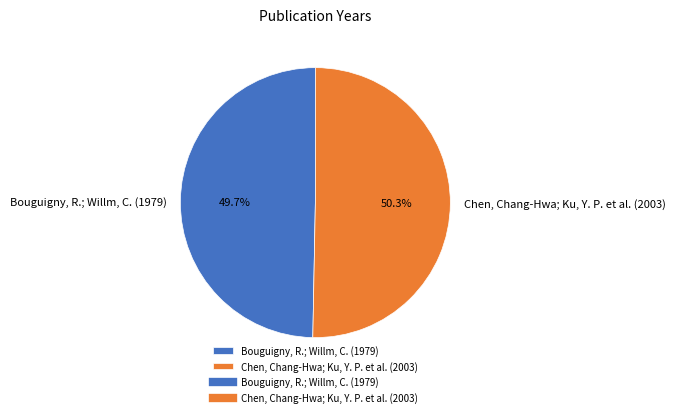

What is the smallest slice in the pie chart?

Bouguigny, R.; Willm, C. (1979)